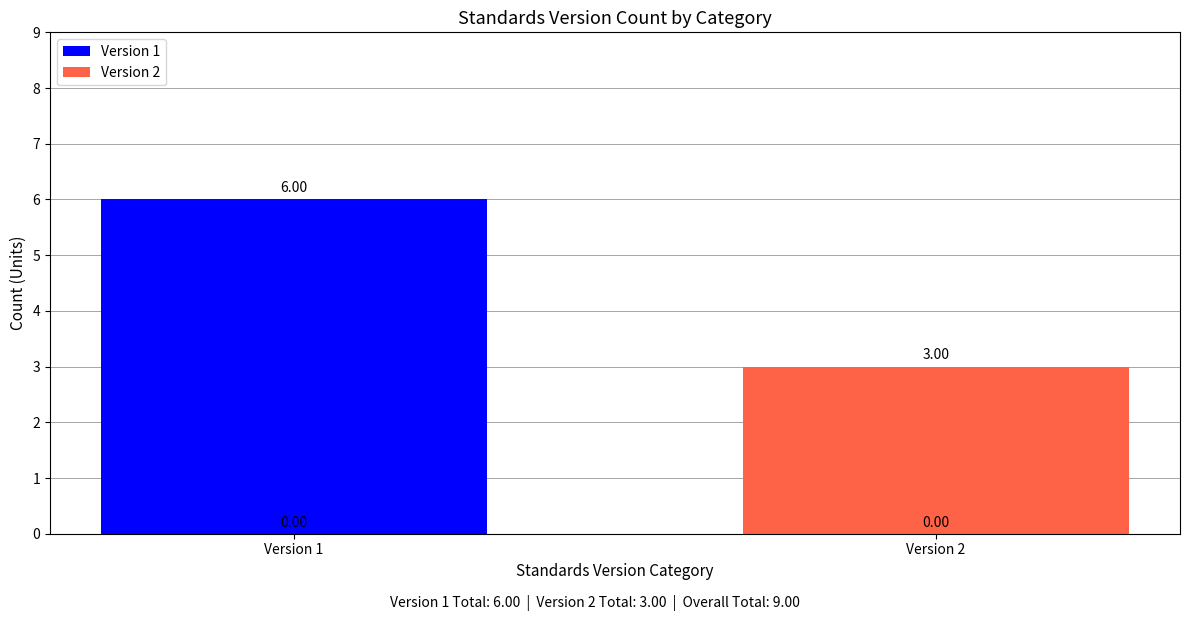

What is the total value across all series at Version 1?

6